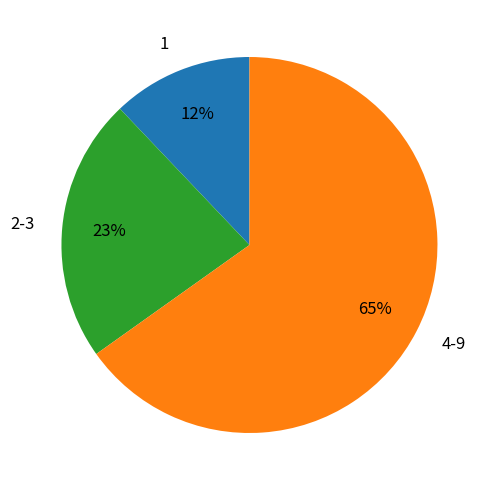

Does any single category account for the majority?

Yes